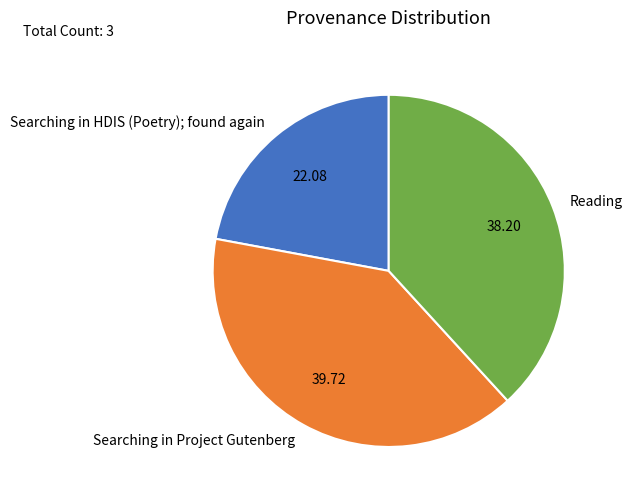

Does Reading represent more than half of the total?

No